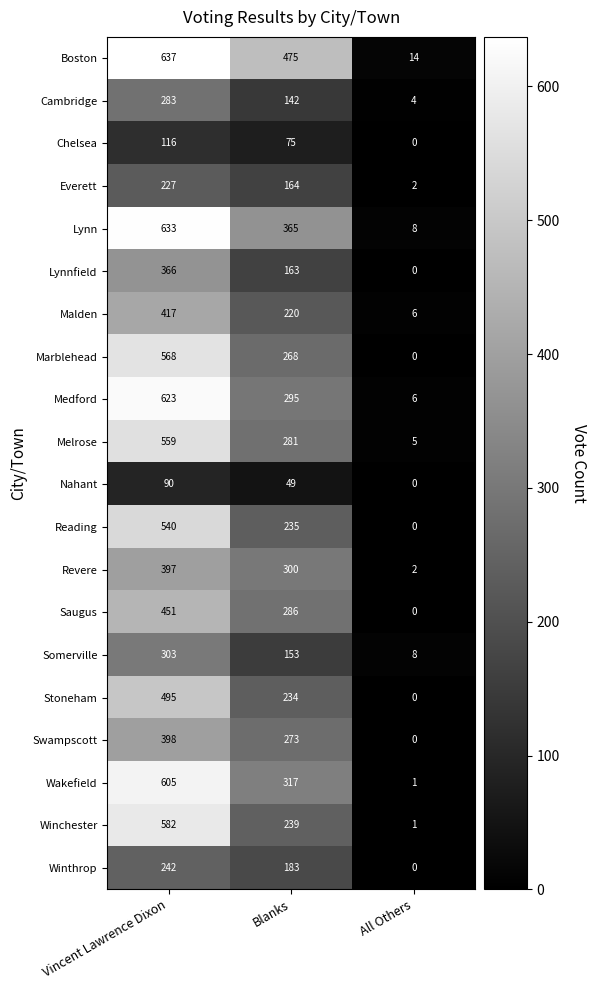

Rank the series at Blanks from lowest to highest value.

Nahant, Chelsea, Cambridge, Somerville, Lynnfield, Everett, Winthrop, Malden, Stoneham, Reading, Winchester, Marblehead, Swampscott, Melrose, Saugus, Medford, Revere, Wakefield, Lynn, Boston